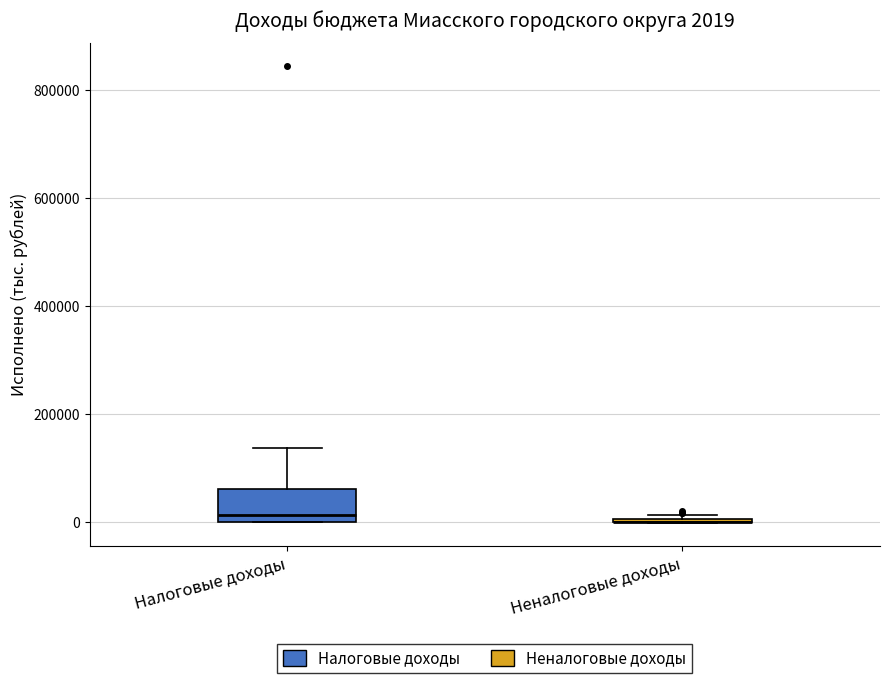

Which box is the tallest, from its lower edge to its upper edge?

Налоговые доходы